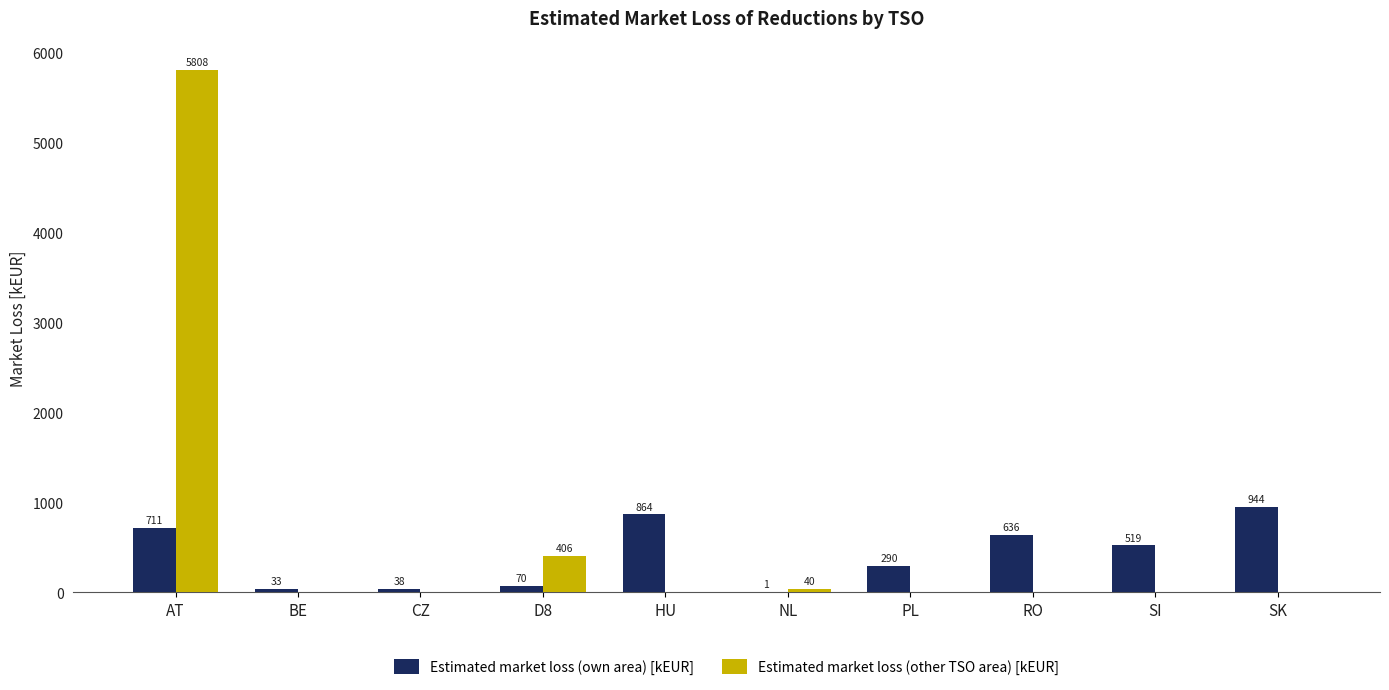

Between RO and SI, which series saw the biggest shift?

Estimated market loss (own area) [kEUR]